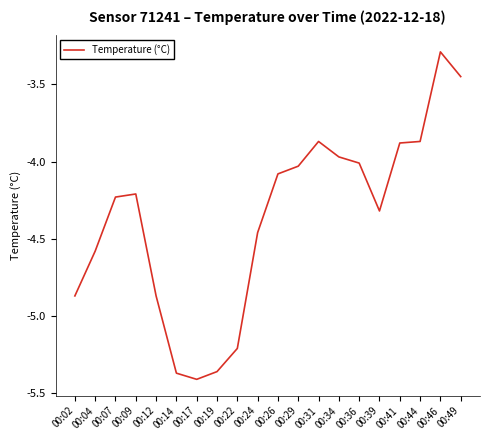

True or false: the data has more than 0 interior local peaks.

True